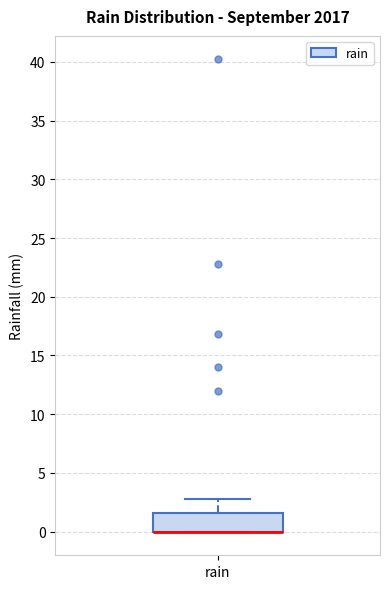

Where does the upper whisker of the box for rain end on the y-axis? The values are not printed on the chart, so give them approximately, as read against the axis.

3.0